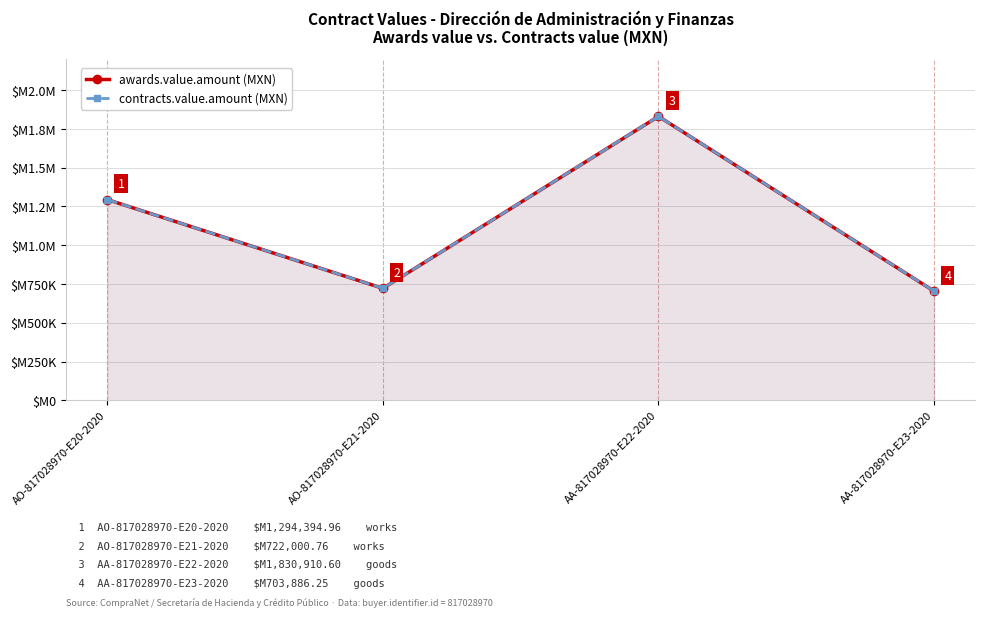

True or false: awards.value.amount (MXN) and contracts.value.amount (MXN) intersect in this chart.

False